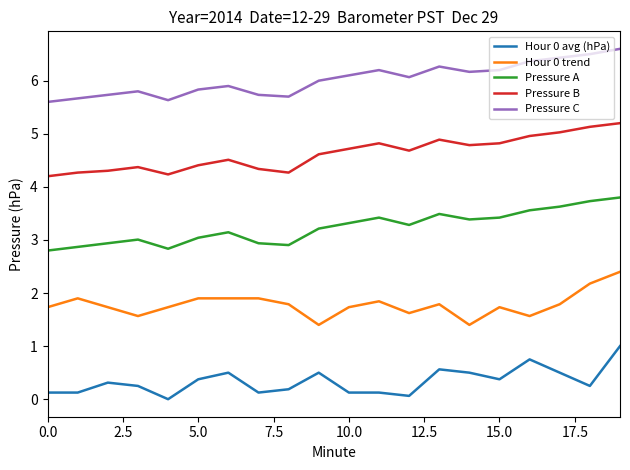

True or false: Hour 0 trend and Hour 0 avg (hPa) intersect in this chart.

False